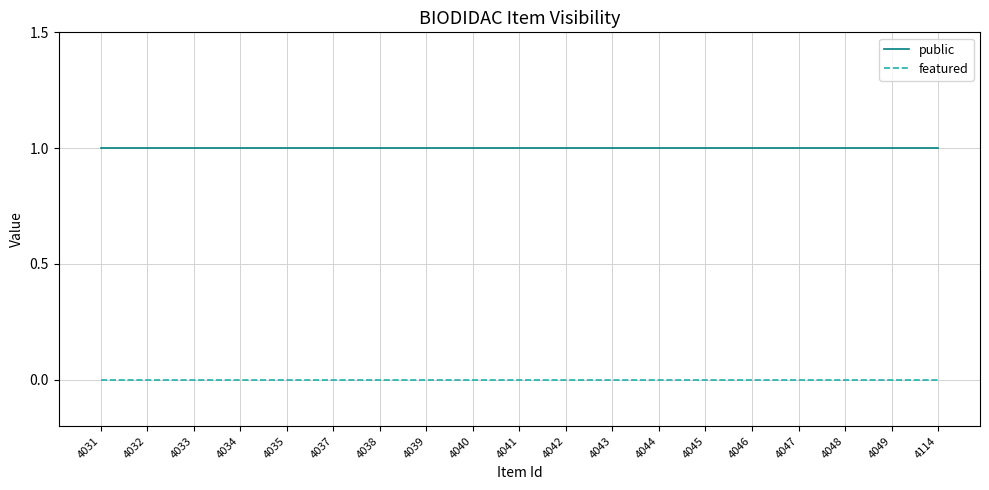

What is the total value across all series at 4035?

1